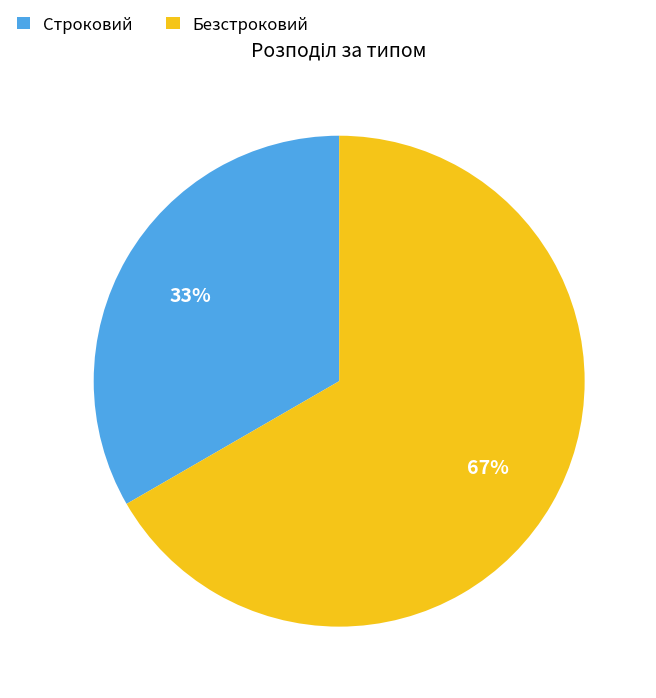

Count the number of slices in the pie.

2